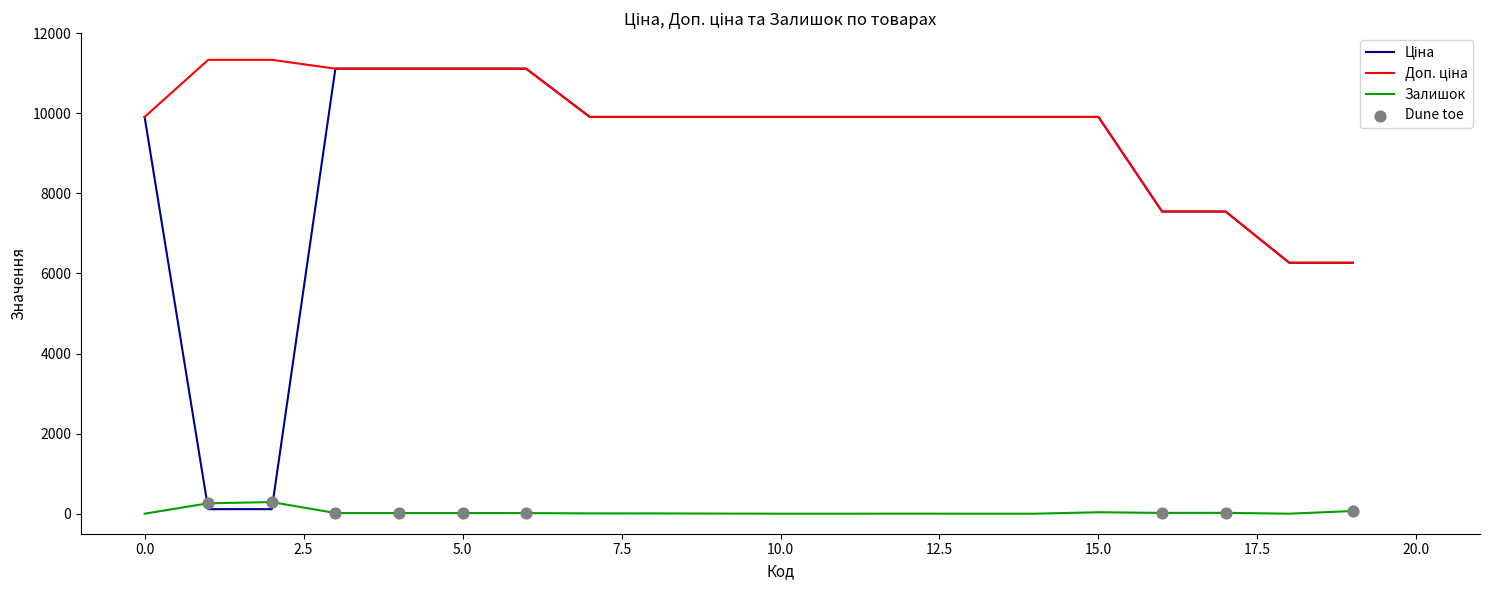

What is the maximum value shown in the chart?

11334.0